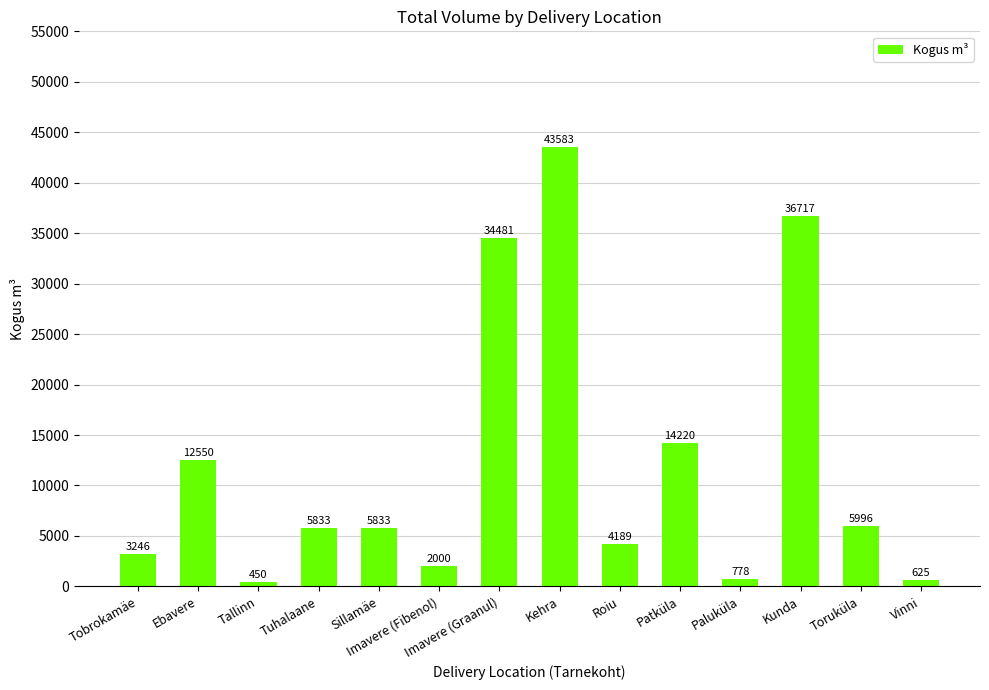

Where does the data first go above 5833?

Ebavere